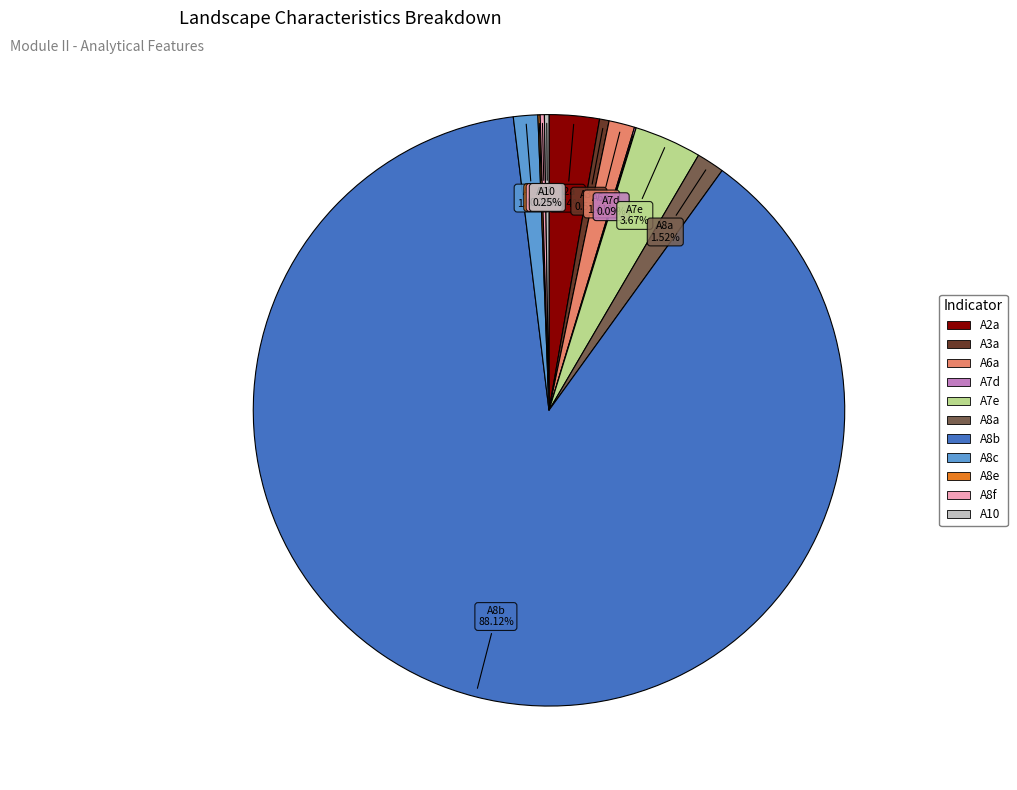

What is the majority slice?

A8b